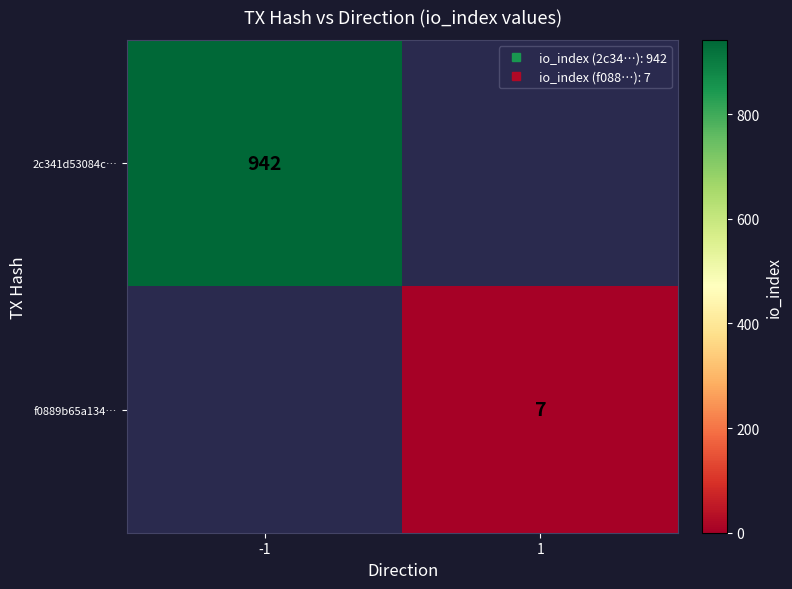

At which label does 2c341d53084c… reach its minimum?

-1